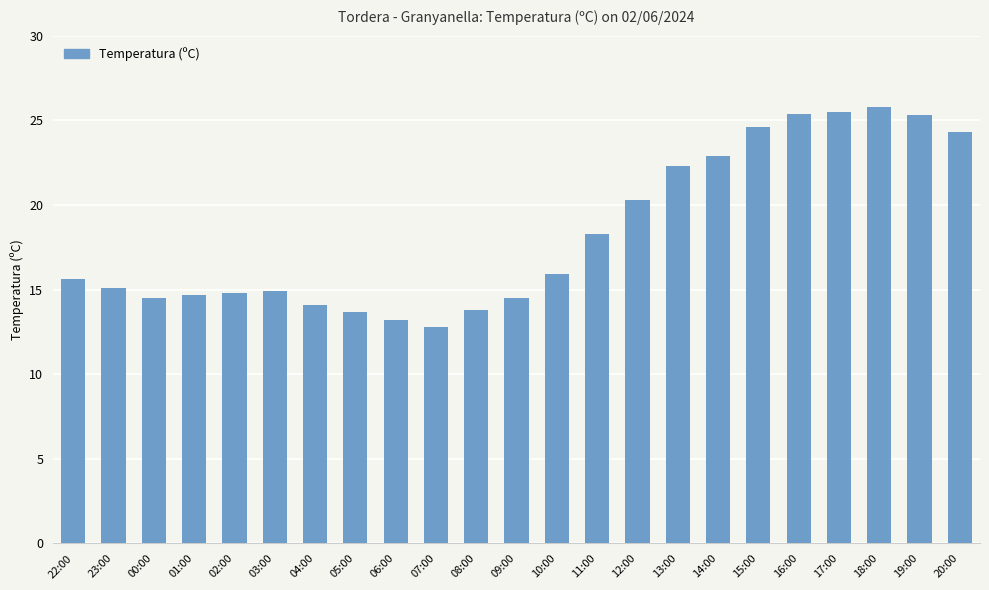

The value at 02:00 is 14.8. True or false?

True